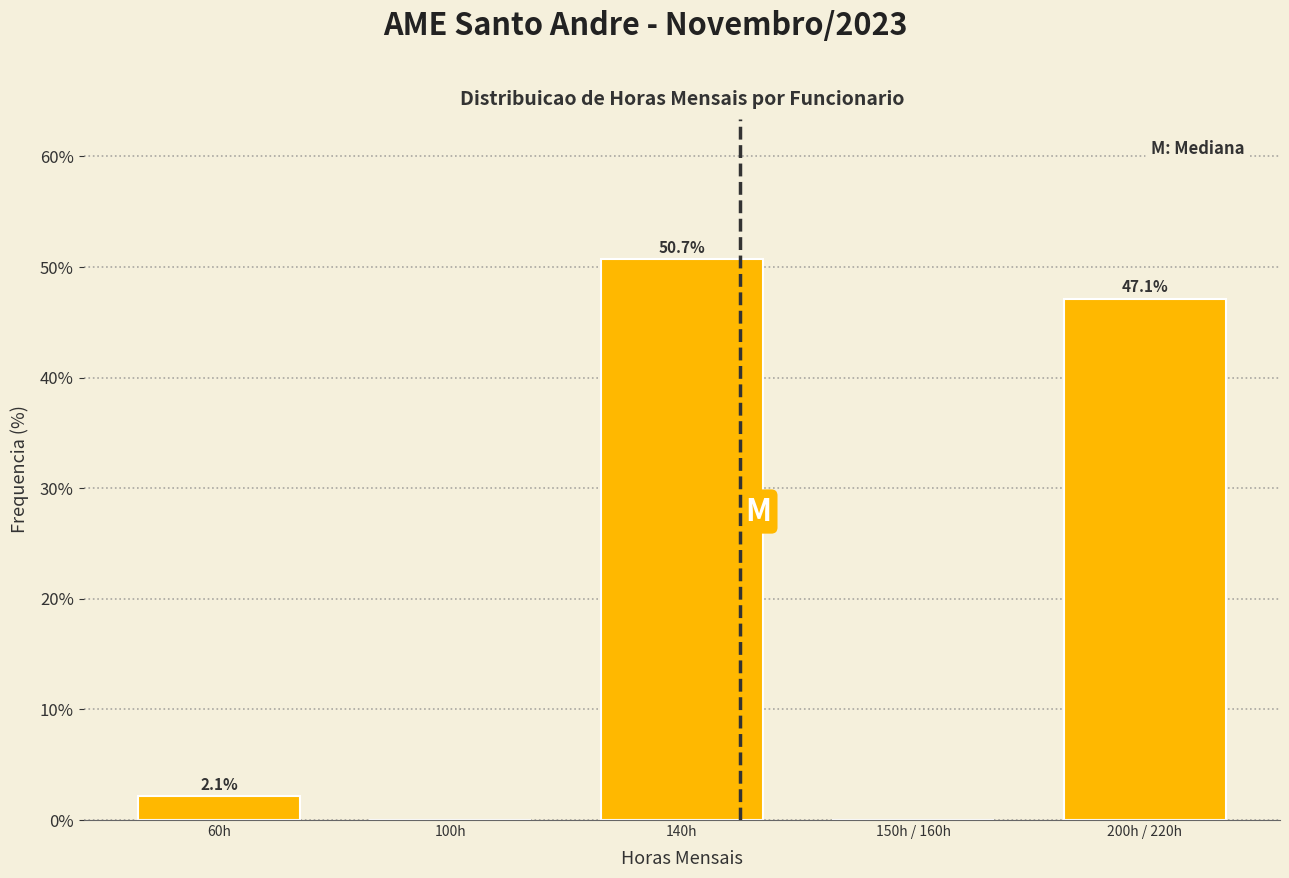

Reading left to right, extract all data points from this chart.

60h=2.1	100h=0.0	140h=50.7	150h / 160h=0.0	200h / 220h=47.1